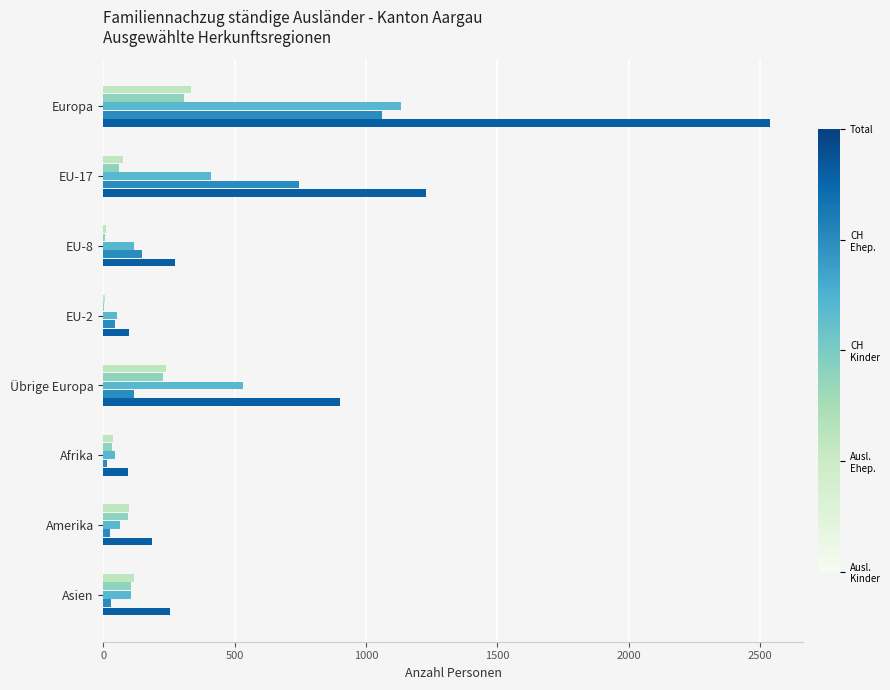

At which category is the sum across all series the highest?

Europa